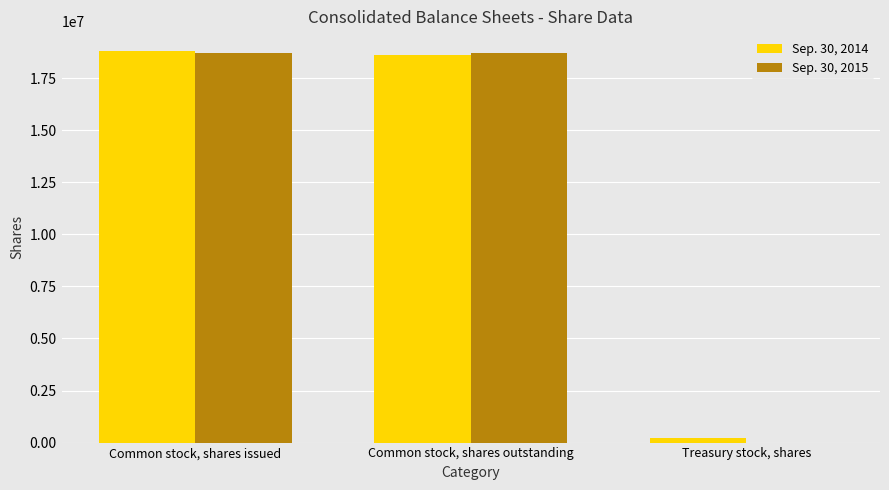

Which series has the largest range (max minus min)?

Sep. 30, 2015